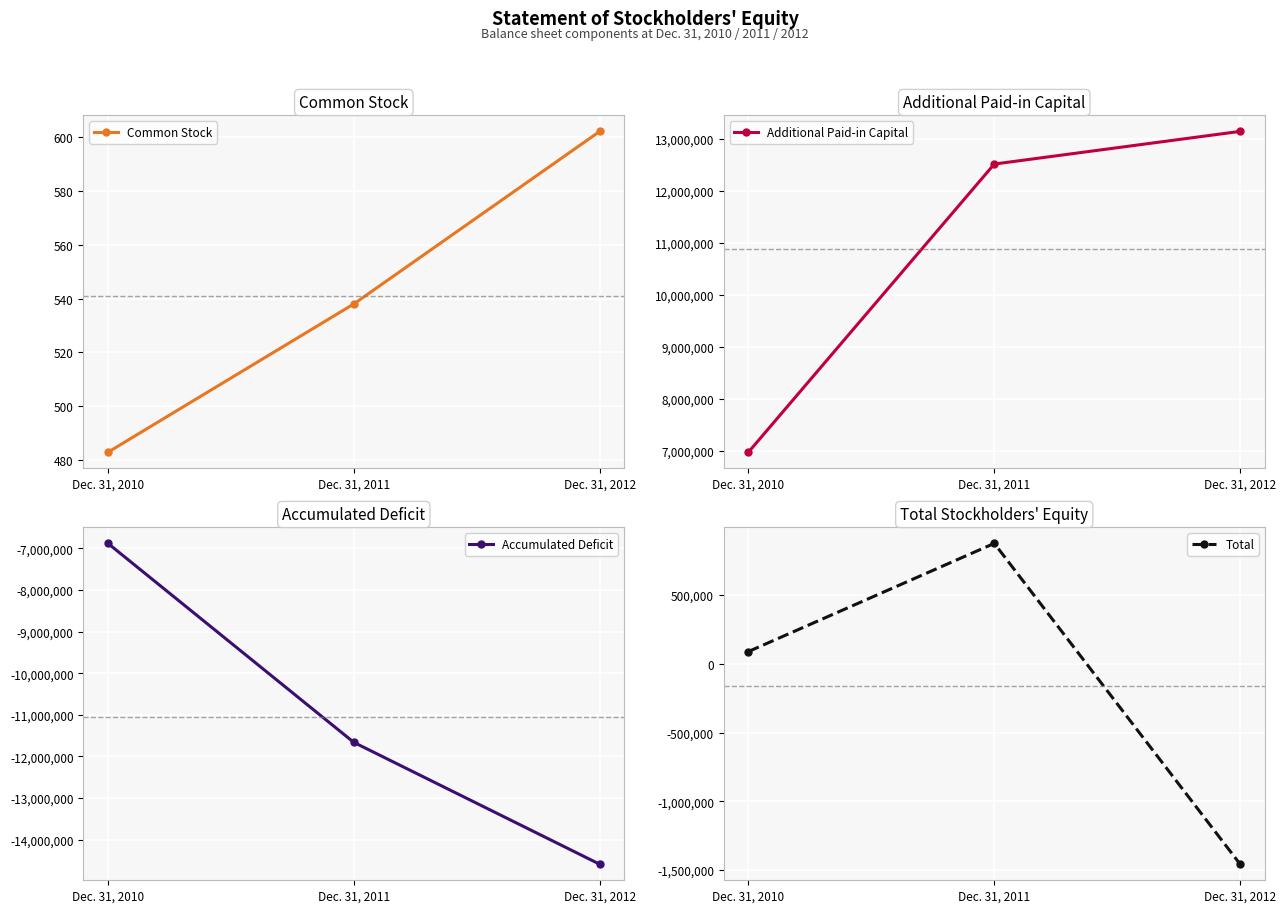

Reading left to right, what are all the values shown in this chart?

Common Stock: 483	538	602
Additional Paid-in Capital: 6974393	12512297	13140463
Accumulated Deficit: -6883163	-11661704	-14587914
Total: 88714	875324	-1457650